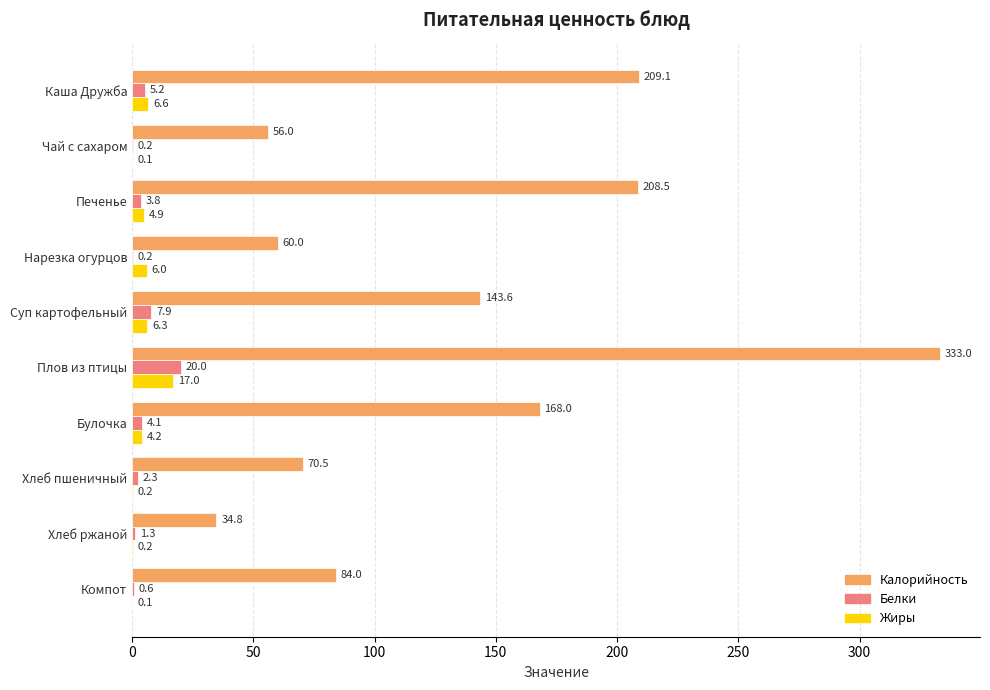

Is it true that Калорийность equals 93.9 at Суп картофельный?

False